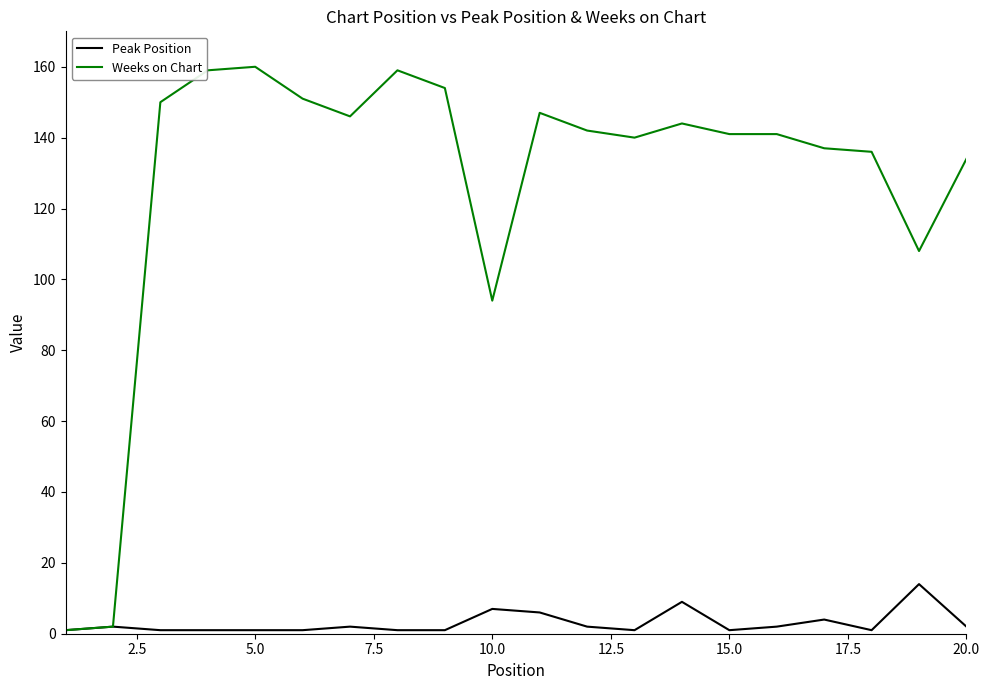

What is the highest value of the Weeks on Chart series?

160